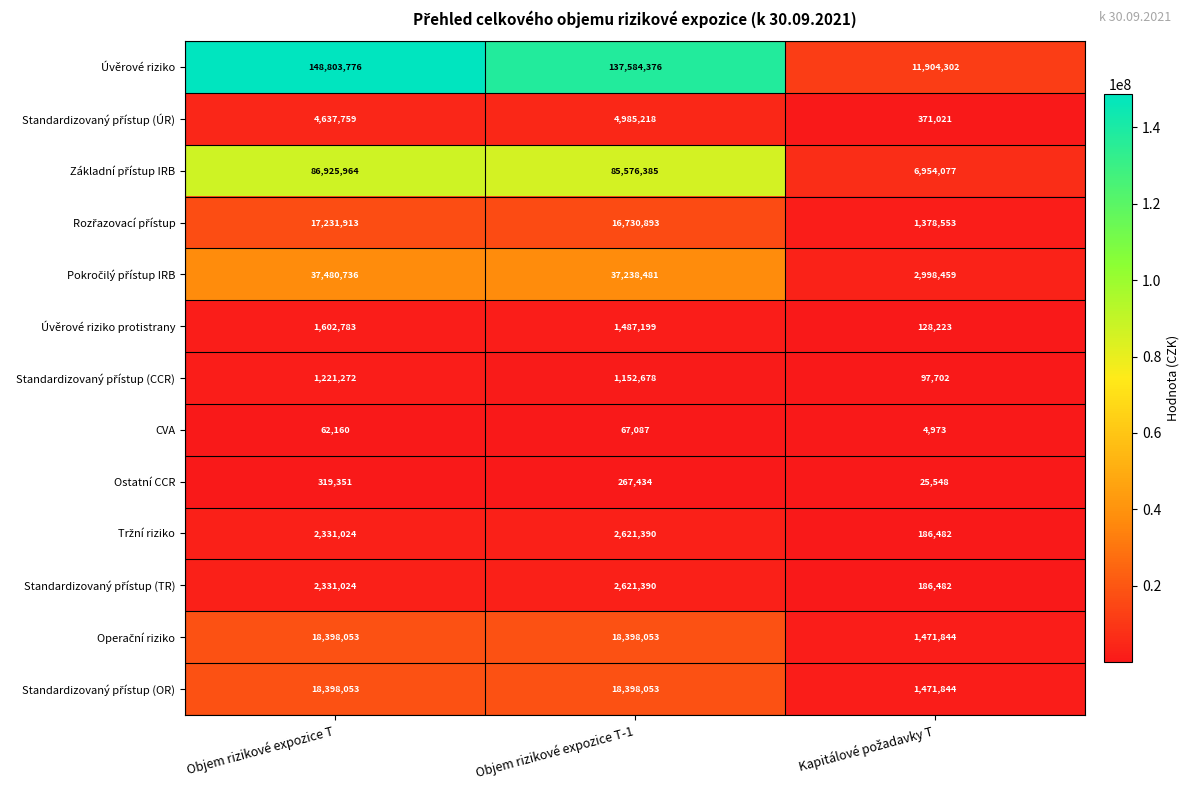

At which label does Úvěrové riziko protistrany first exceed 1487199?

Objem rizikové expozice T